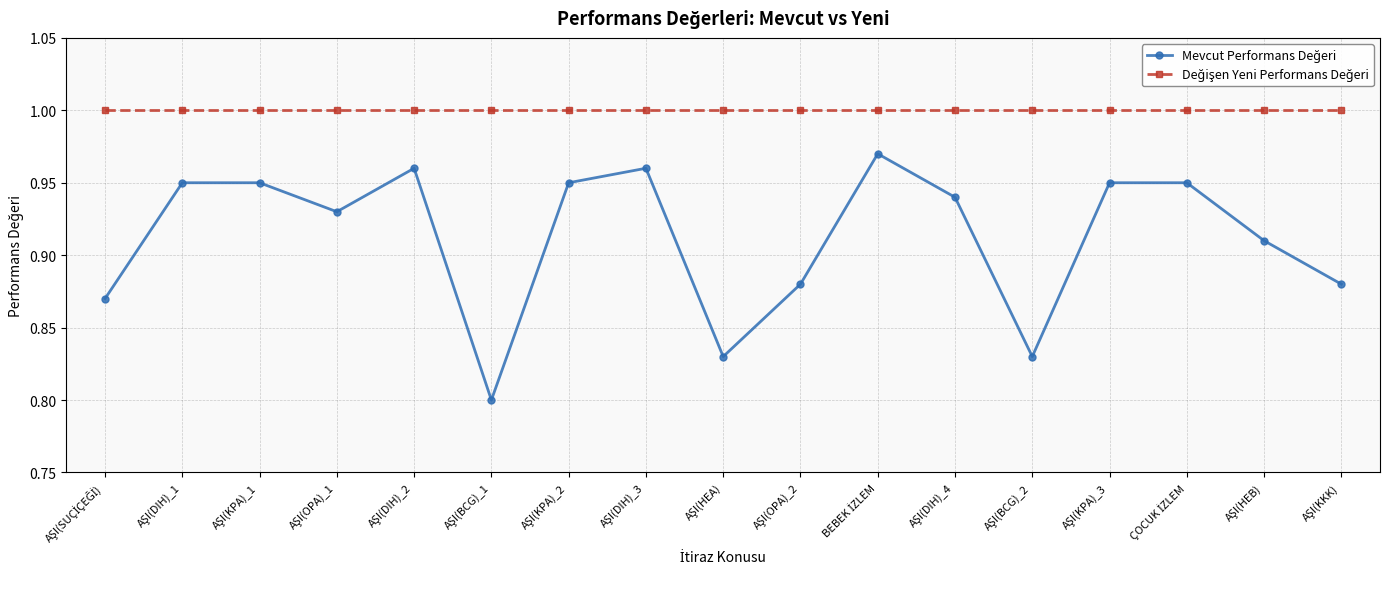

At how many categories does at least one series exceed 0?

17